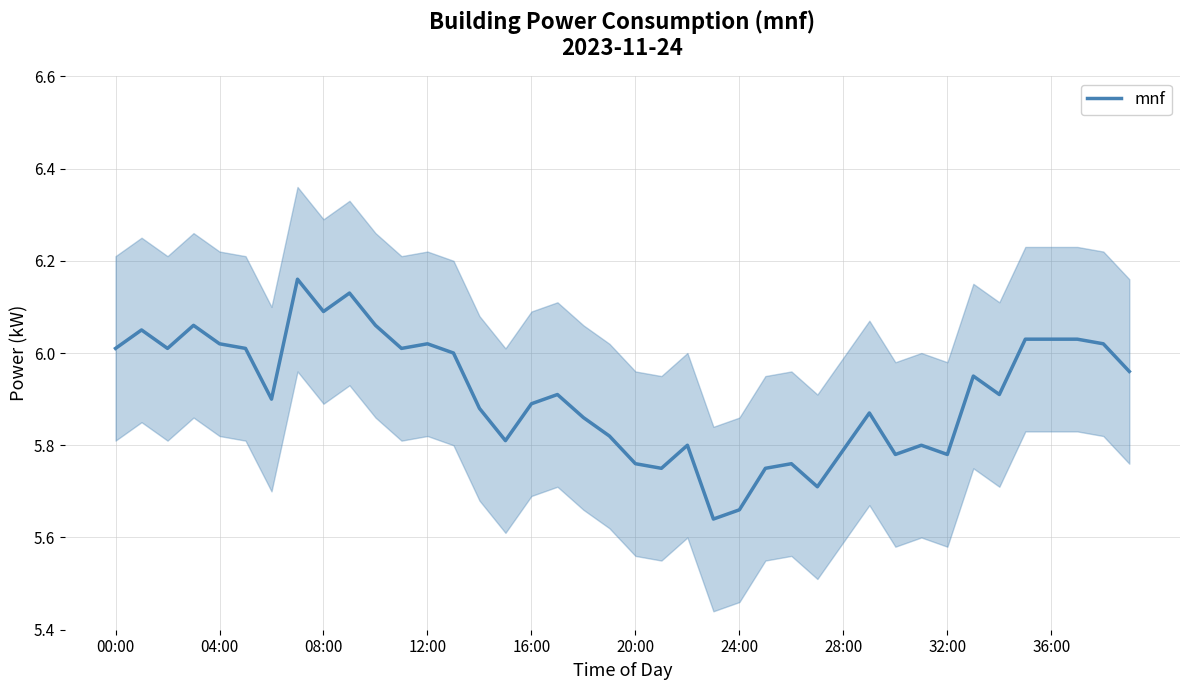

What value does the data have at 24:00?

5.7